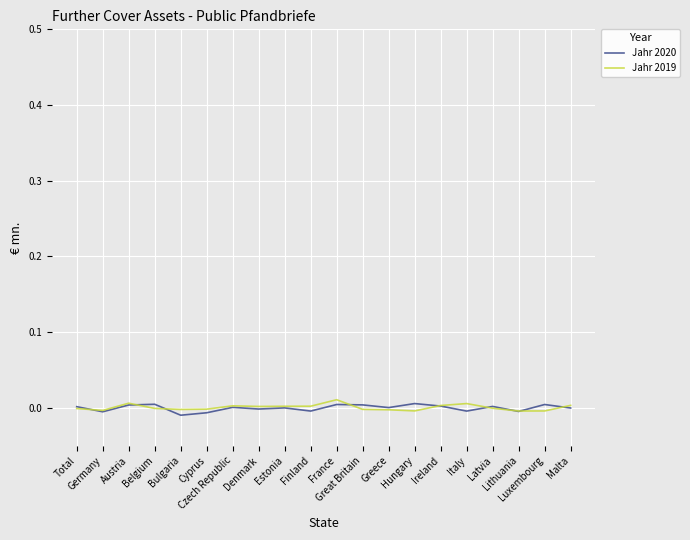

What is the label of the 16th point from the right?

Bulgaria